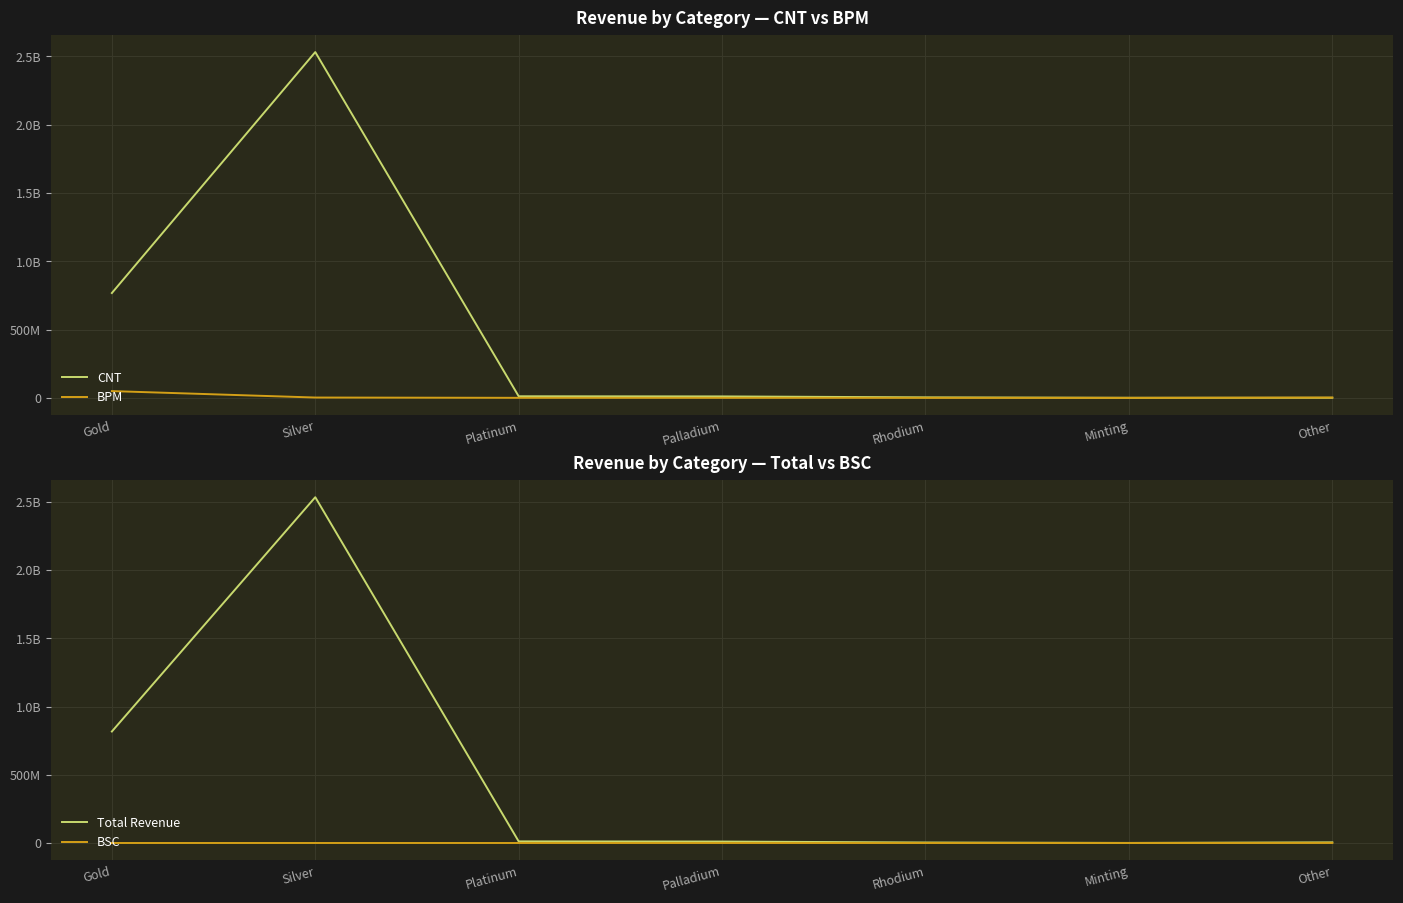

Which series has the largest total across all categories?

Total Revenue